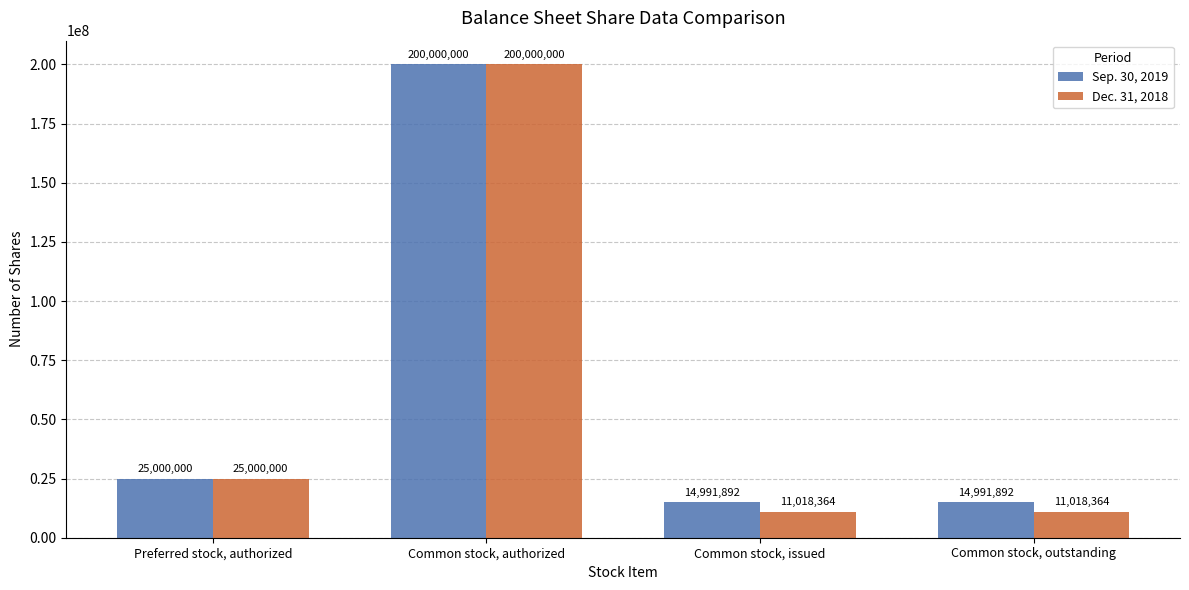

What is the minimum value for Sep. 30, 2019?

14991892